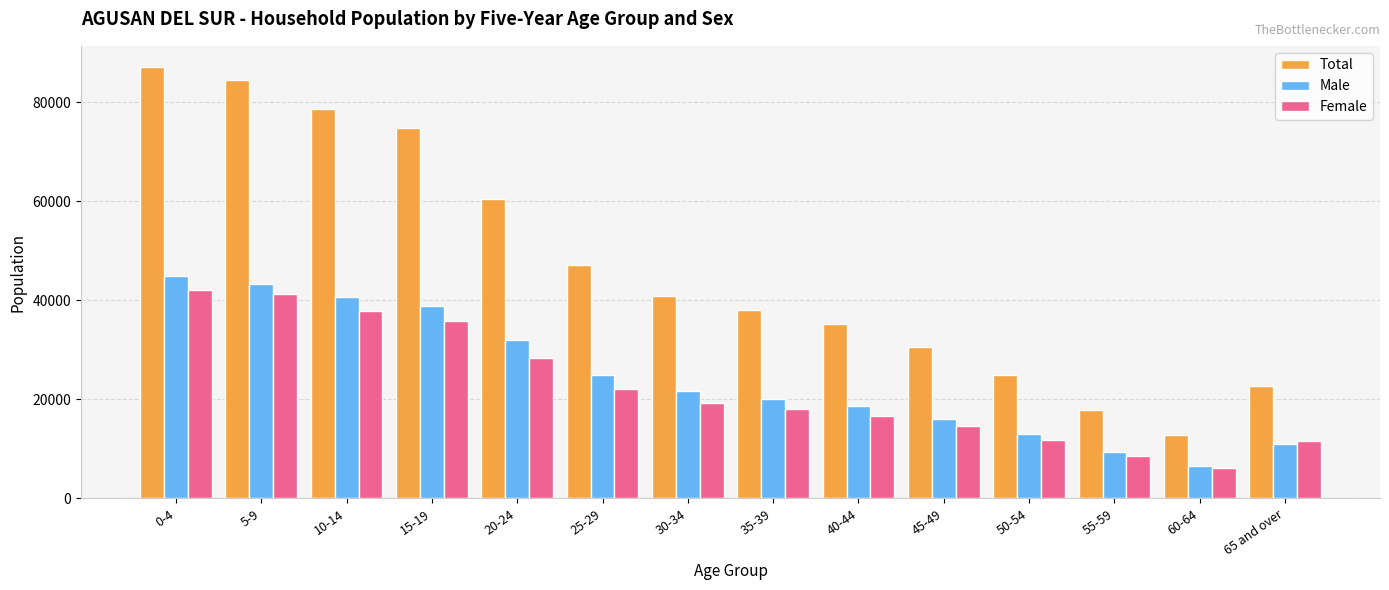

How many bars are there in each group?

3